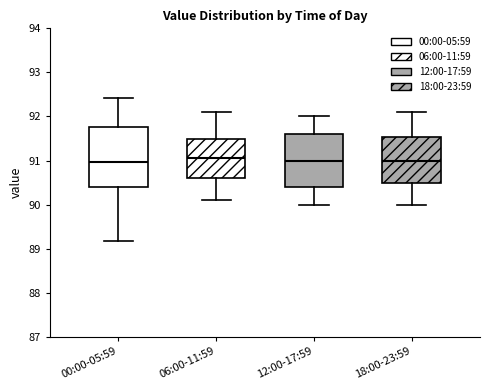

Comparing the boxes themselves (not the whiskers), which one is the tallest?

00:00-05:59